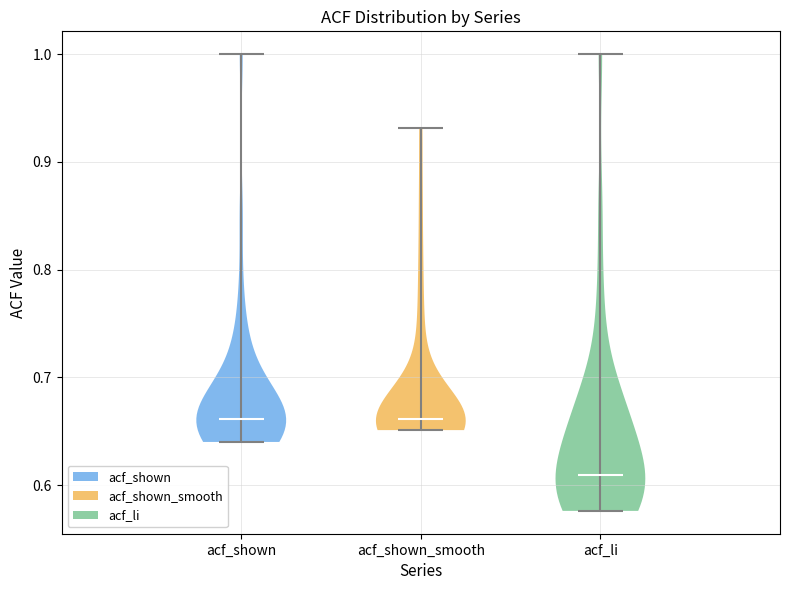

Reading left to right, read every violin against the y-axis: where its median line is, and the lowest and highest points it reaches. The values are not printed on the chart, so give them approximately, as read against the axis.

acf_shown: median line 0.66, lowest point 0.64, highest point 1.00
acf_shown_smooth: median line 0.66, lowest point 0.65, highest point 0.93
acf_li: median line 0.61, lowest point 0.58, highest point 1.00